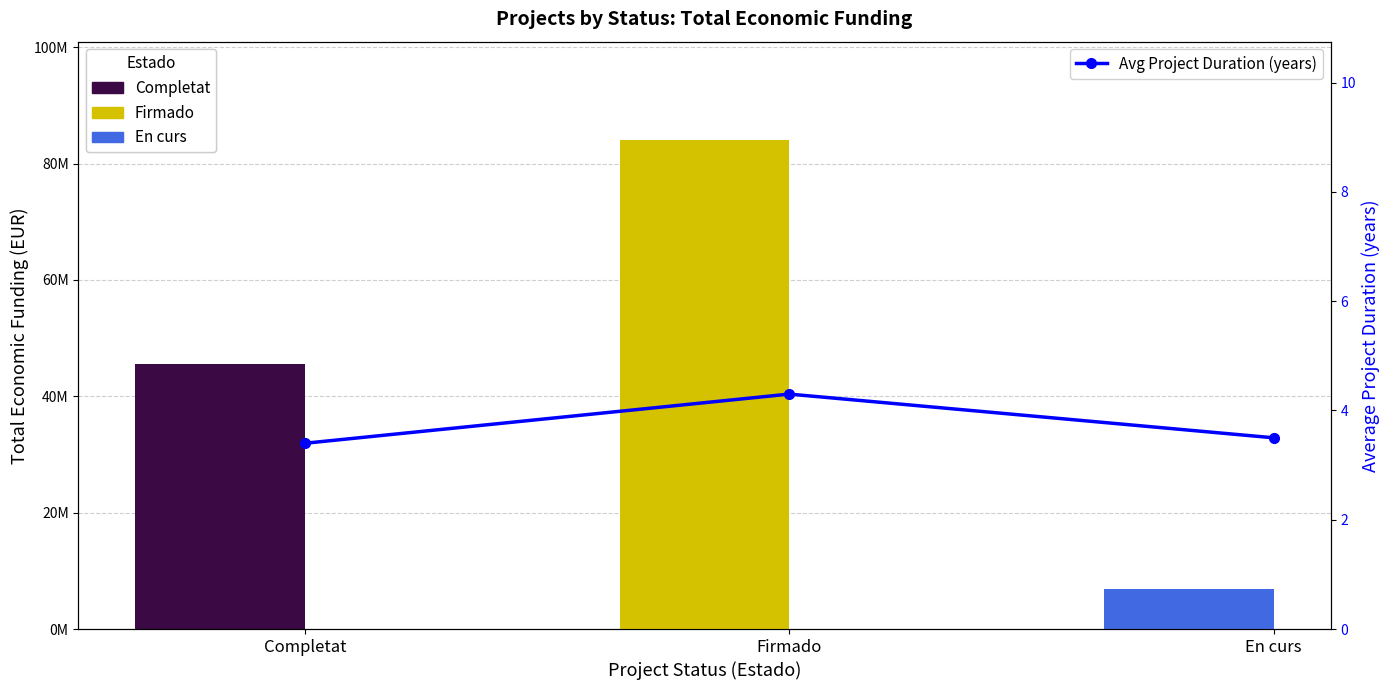

What position from the right is Firmado?

2